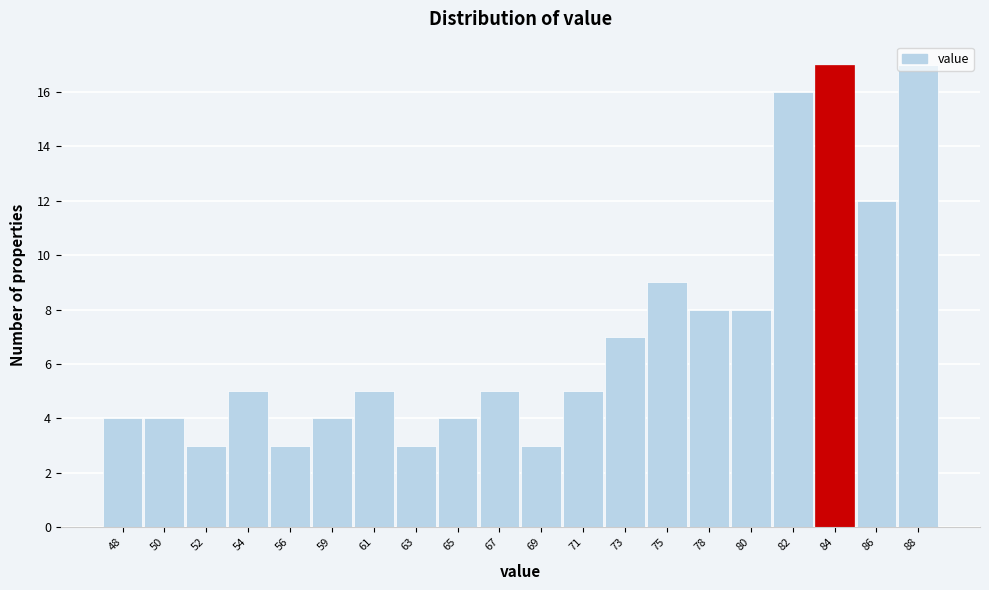

What is the difference between the maximum and minimum values?

14